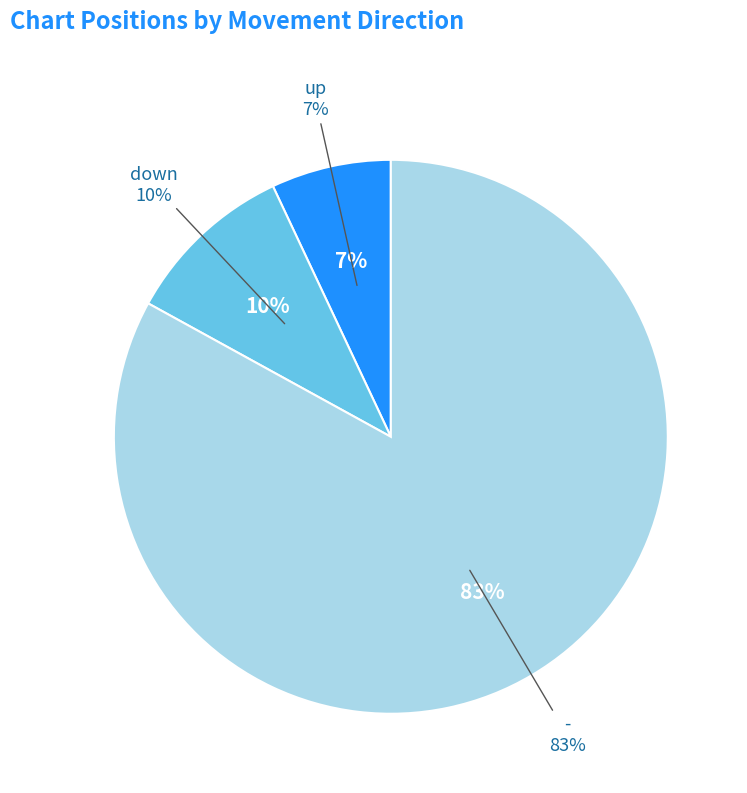

Is the sum of up and - greater than half?

Yes